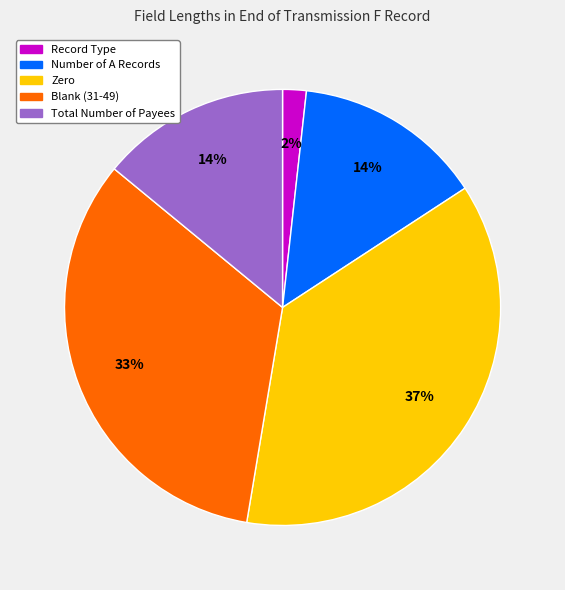

Is the sum of Total Number of Payees and Blank (31-49) greater than half?

No